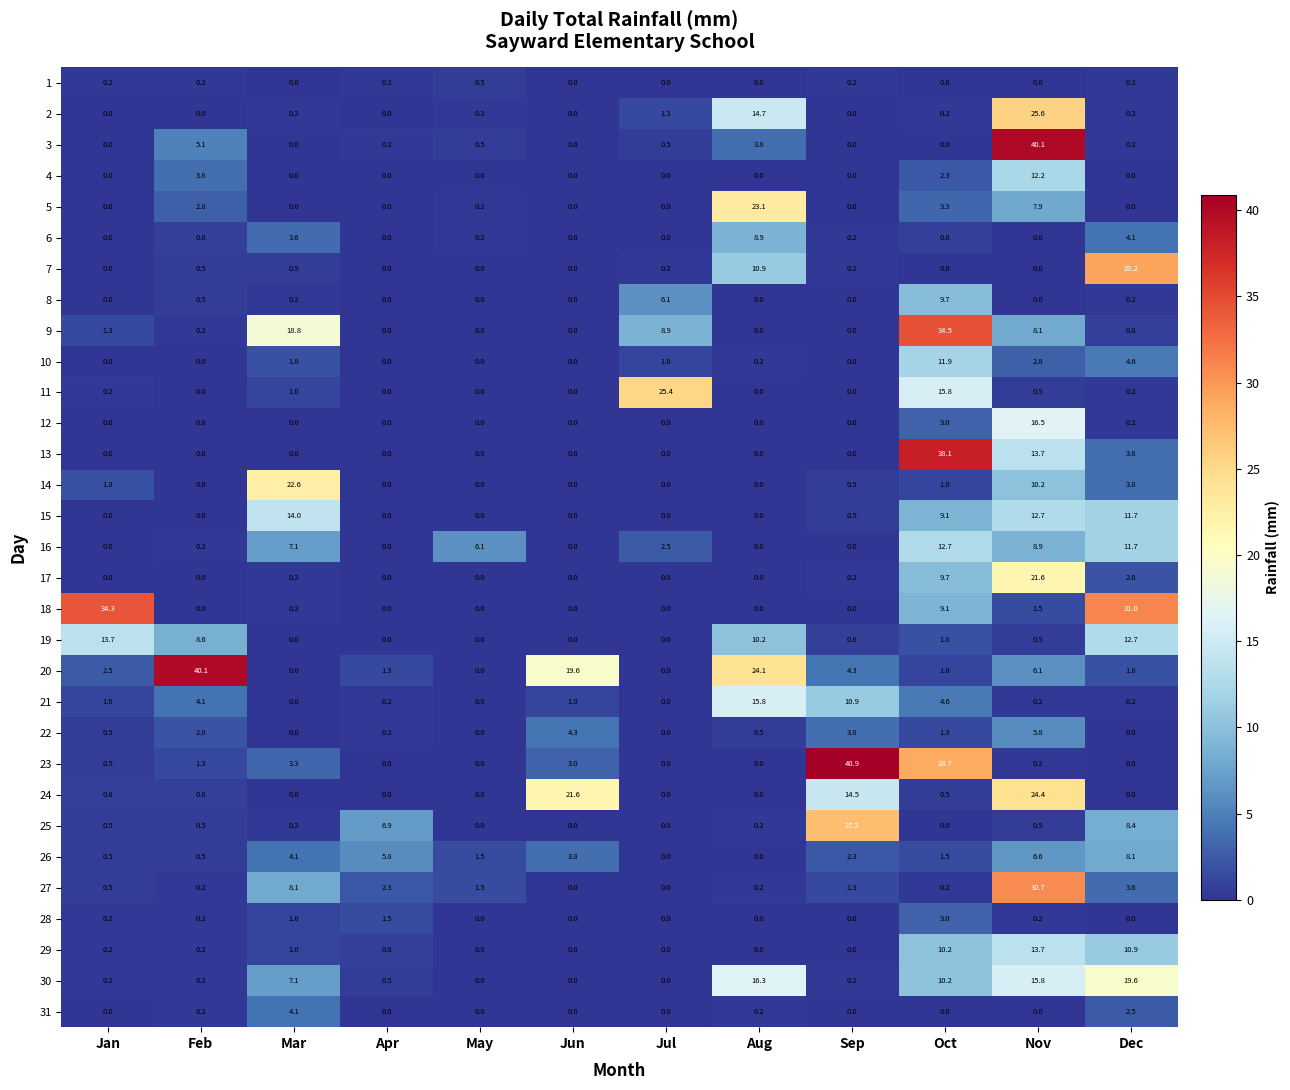

Which series changed the most between Aug and Sep?

23